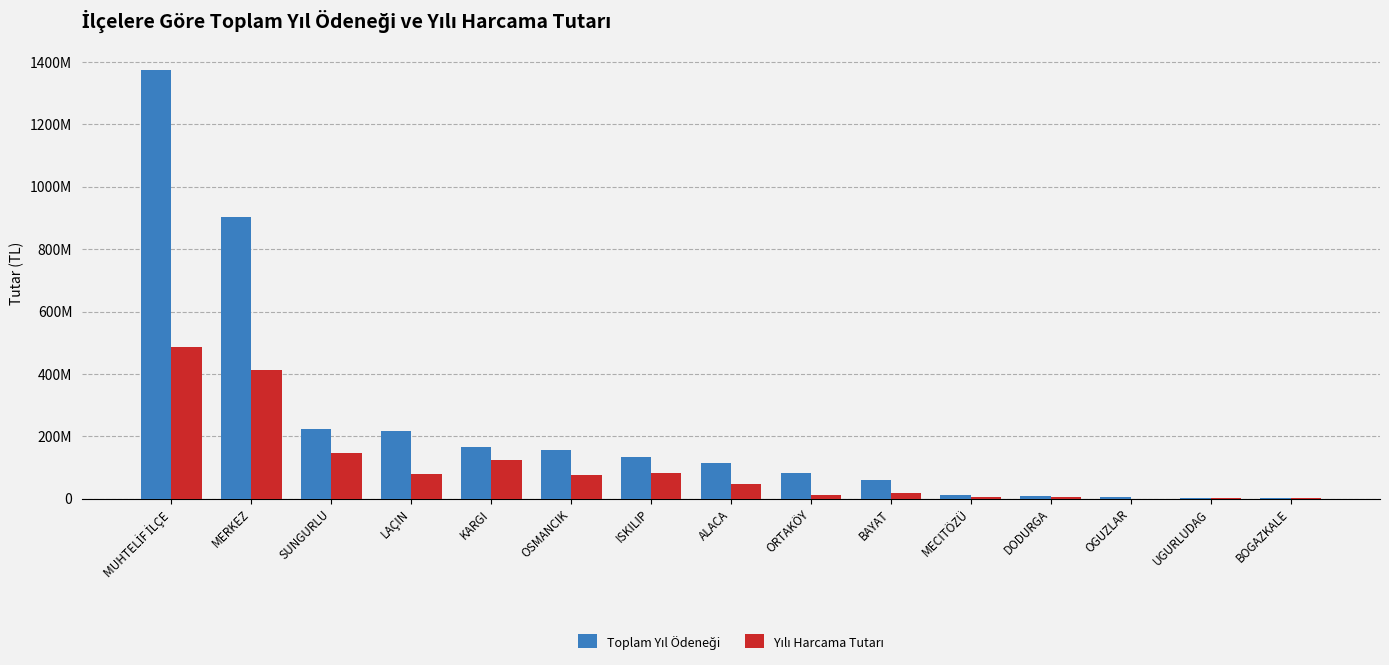

List the labels in order of Toplam Yıl Ödeneği value, smallest first.

BOGAZKALE, UGURLUDAG, OGUZLAR, DODURGA, MECITÖZÜ, BAYAT, ORTAKÖY, ALACA, ISKILIP, OSMANCIK, KARGI, LAÇIN, SUNGURLU, MERKEZ, MUHTELİF İLÇE